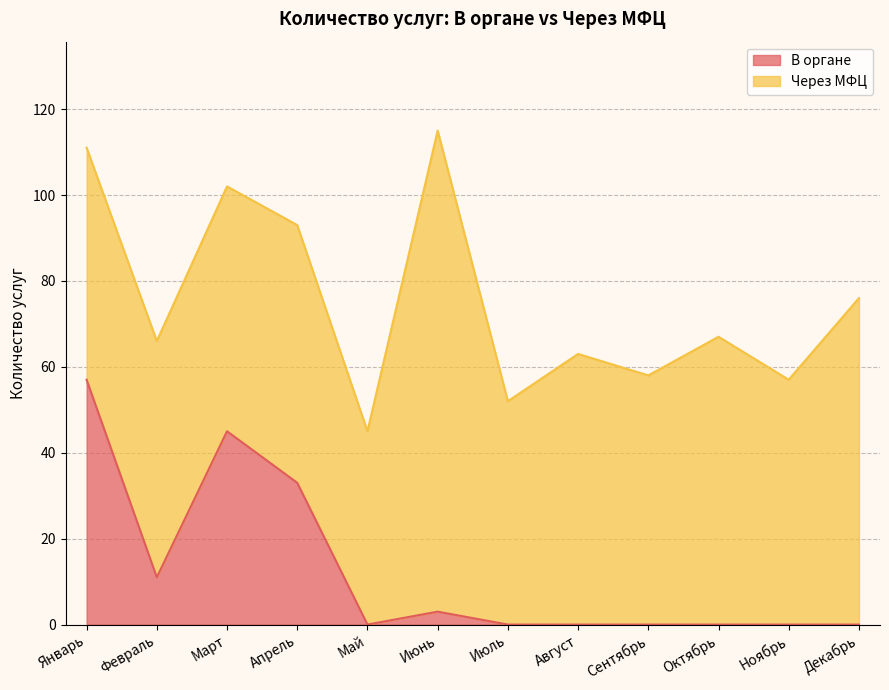

At which category does the chart reach its peak across all series?

Январь